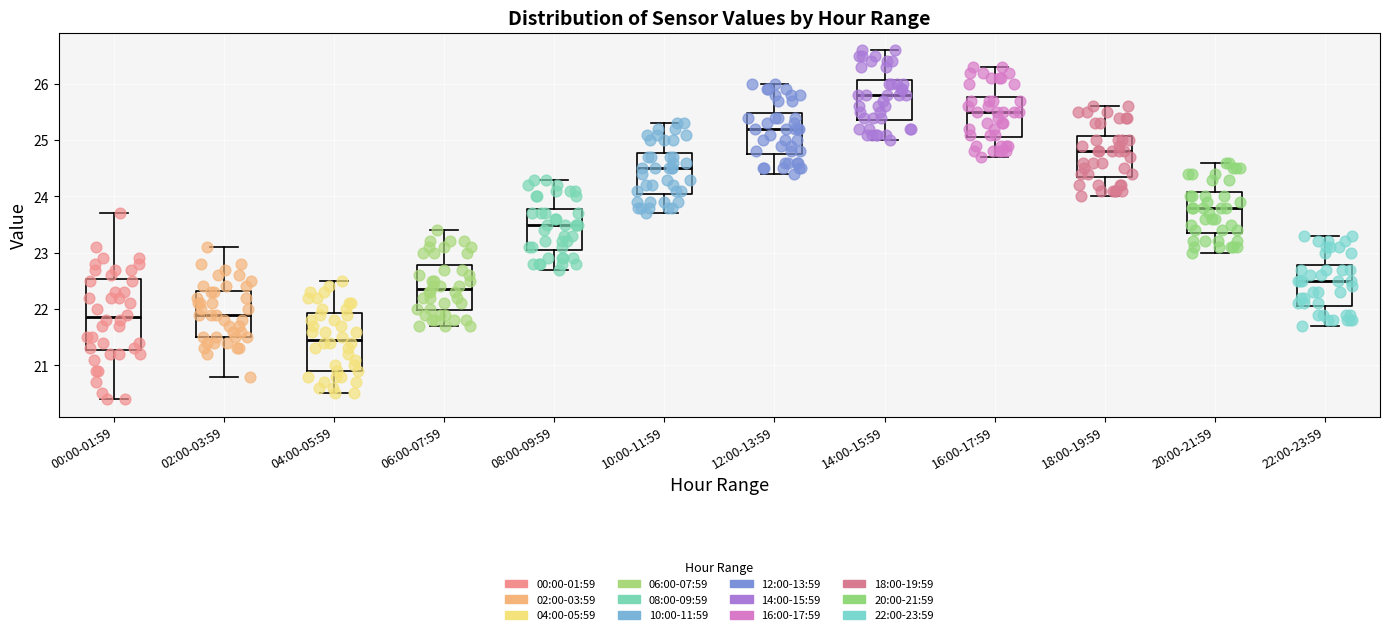

Where does the median line of the box for 02:00-03:59 sit on the y-axis? The values are not printed on the chart, so give them approximately, as read against the axis.

21.9